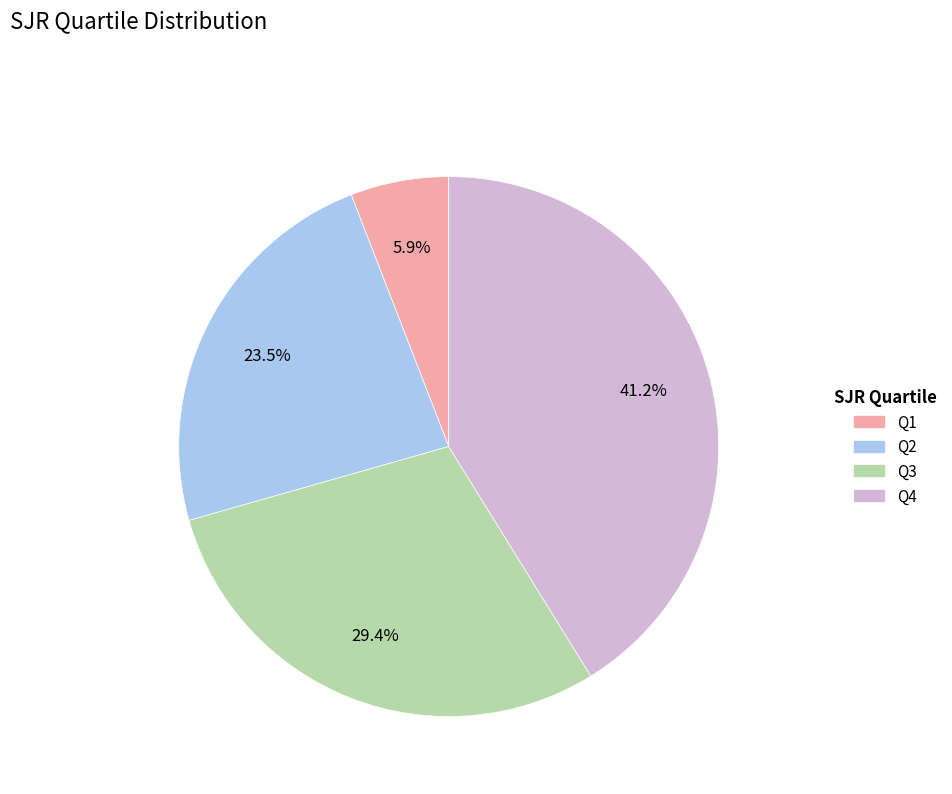

Rank the categories by value from lowest to highest.

Q1, Q2, Q3, Q4